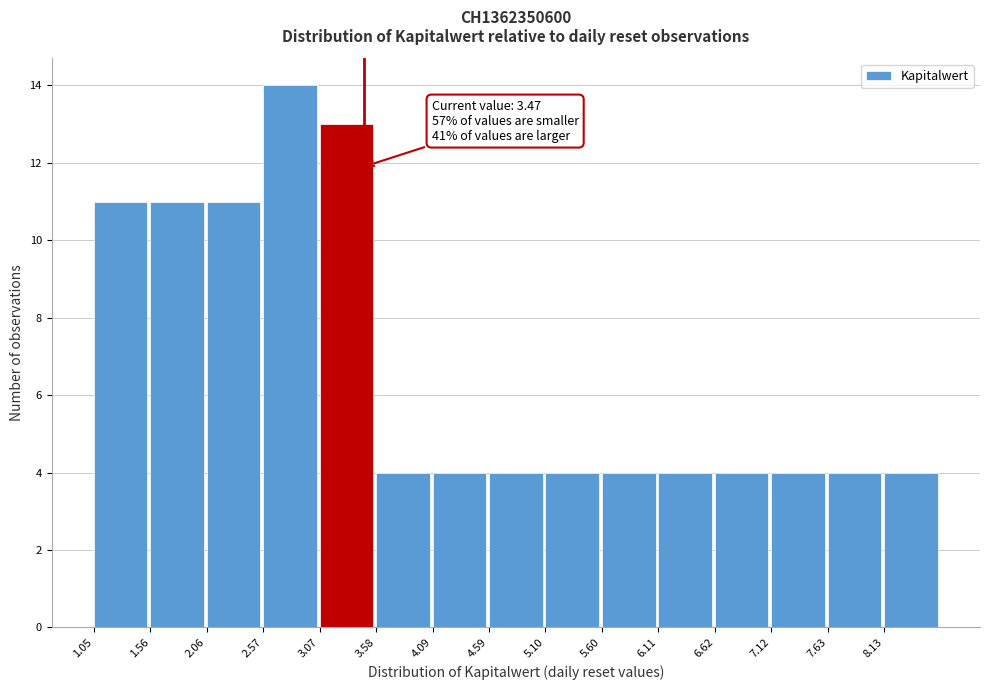

Which range on the x-axis has the tallest bar?

2.6 to 3.1